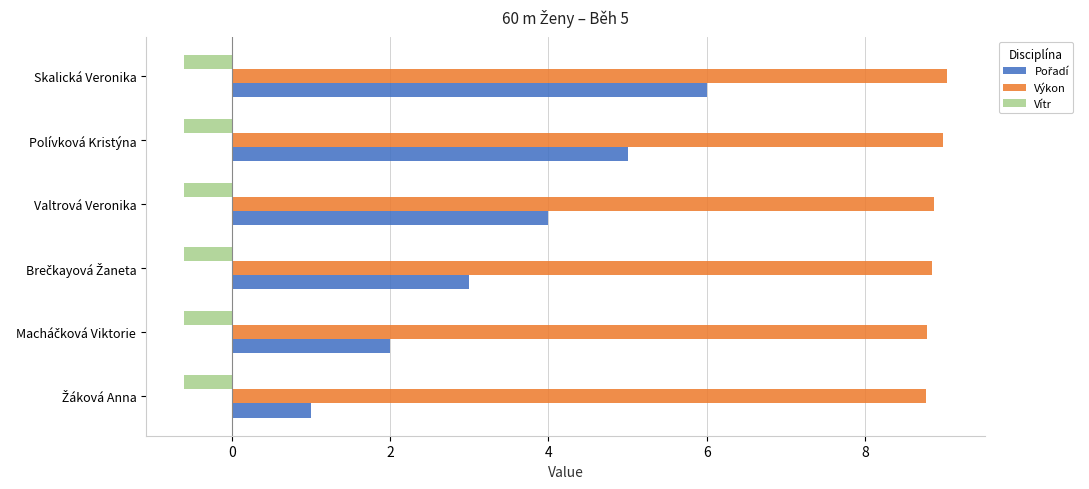

What is the average value of the Vítr series?

-0.6